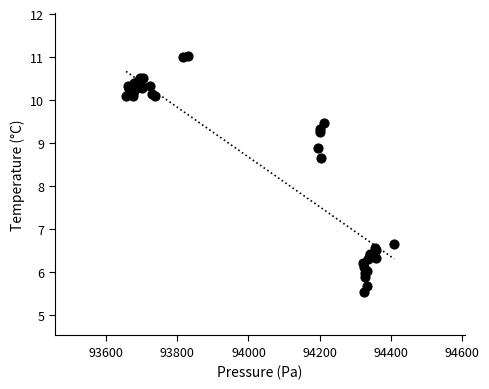

What Y value in the scatter plot is closest to 8?

8.7